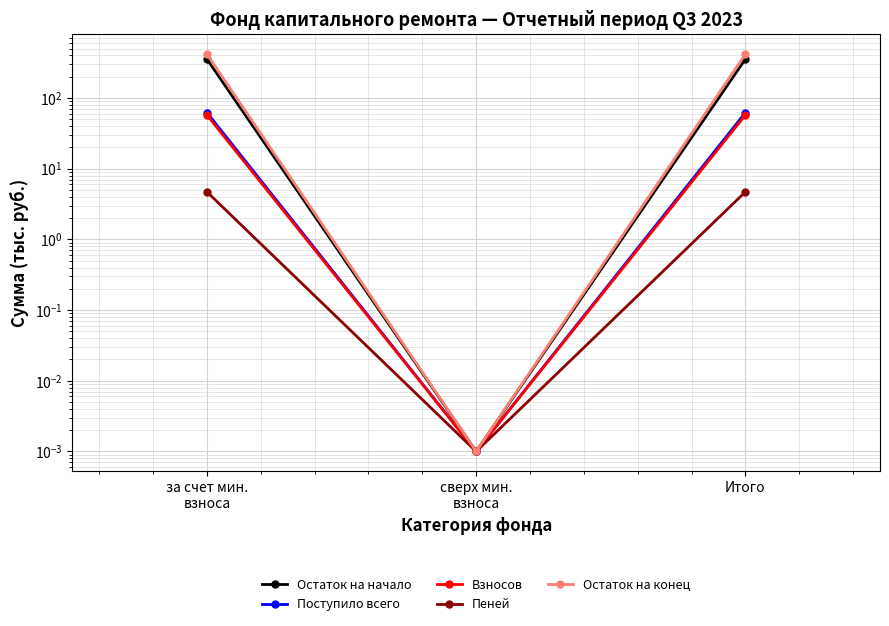

Where is Остаток на конец nearest to the value 208?

сверх мин.
взноса